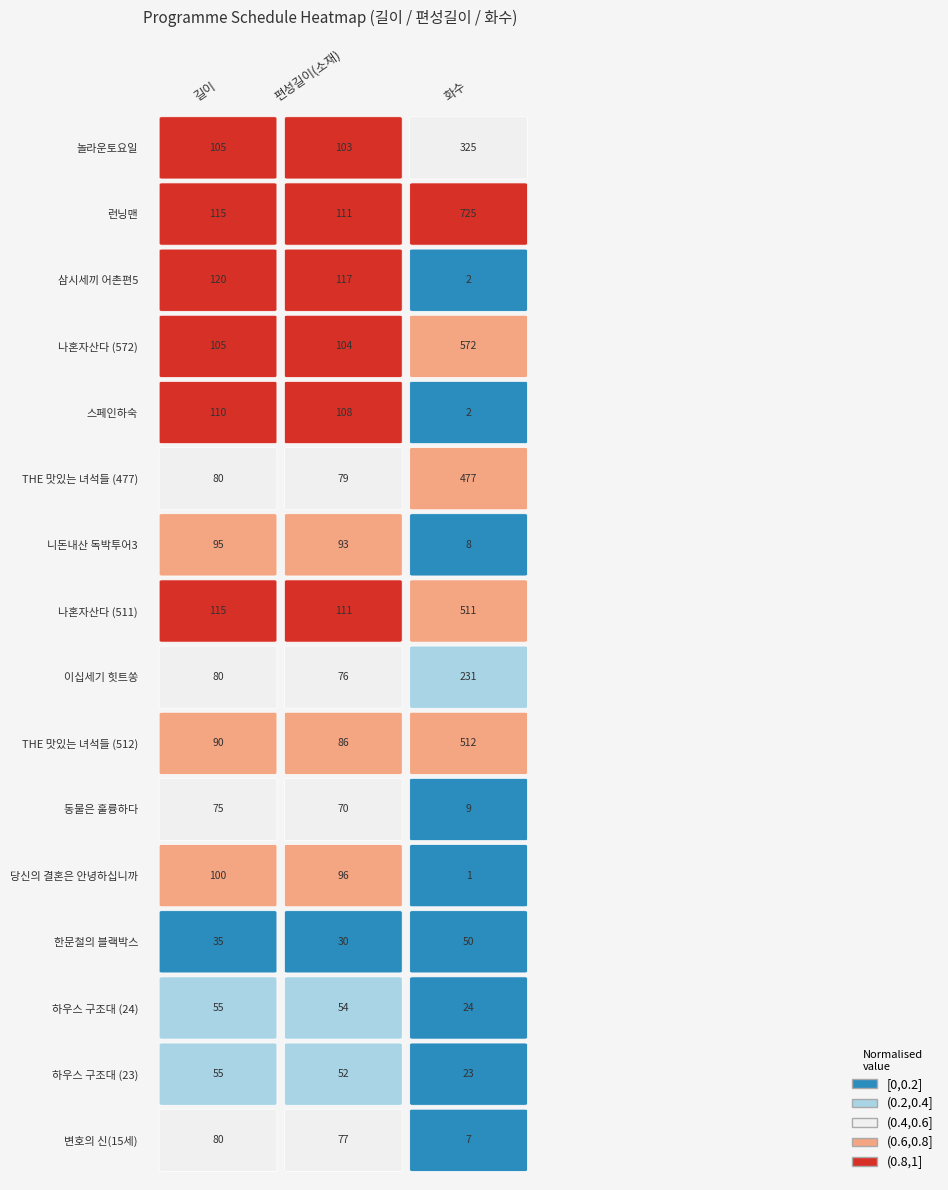

What is the sum of the THE 맛있는 녀석들 (512) values at 편성길이(소재) and 화수?

598